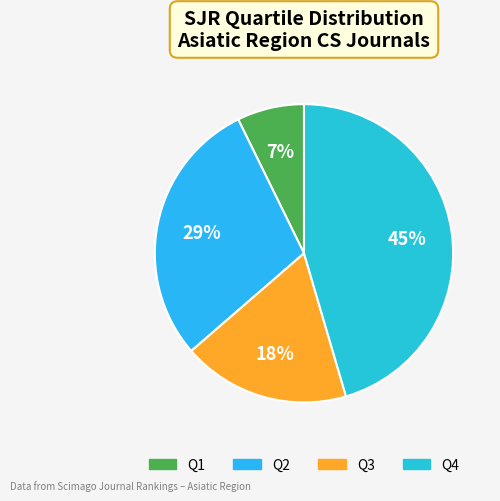

What is the largest slice in the pie chart?

Q4